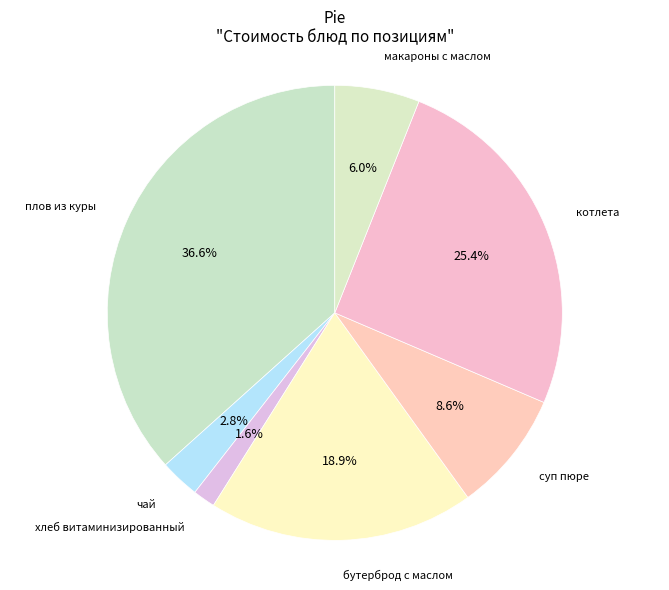

What is the total percentage of котлета and бутерброд с маслом?

44.3%